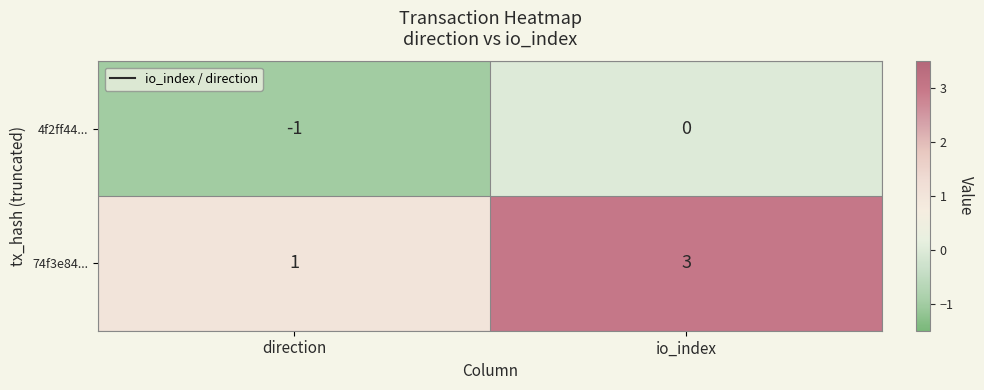

At which label is 74f3e84... closest to 2?

direction